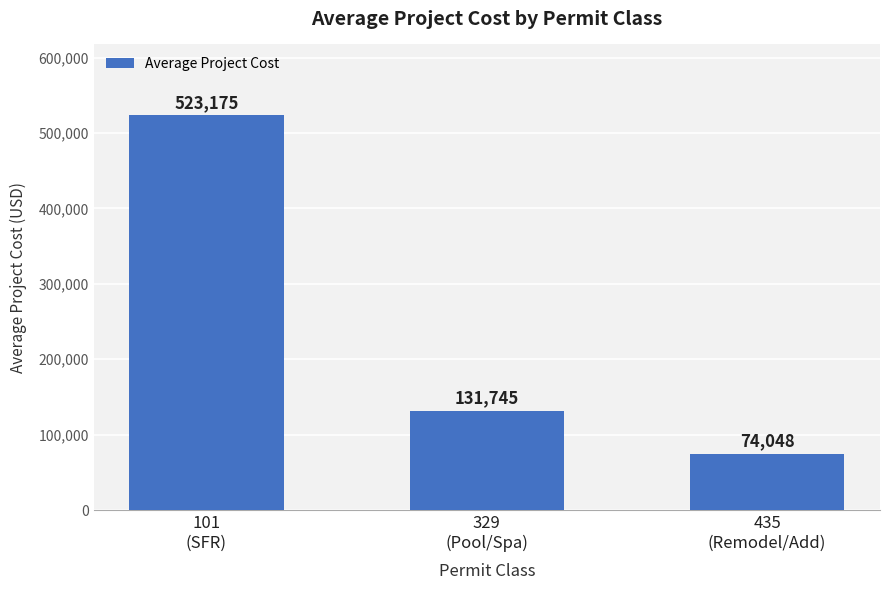

Reading right to left, what are all the values shown in this chart?

435
(Remodel/Add)=74048	329
(Pool/Spa)=131745	101
(SFR)=523175